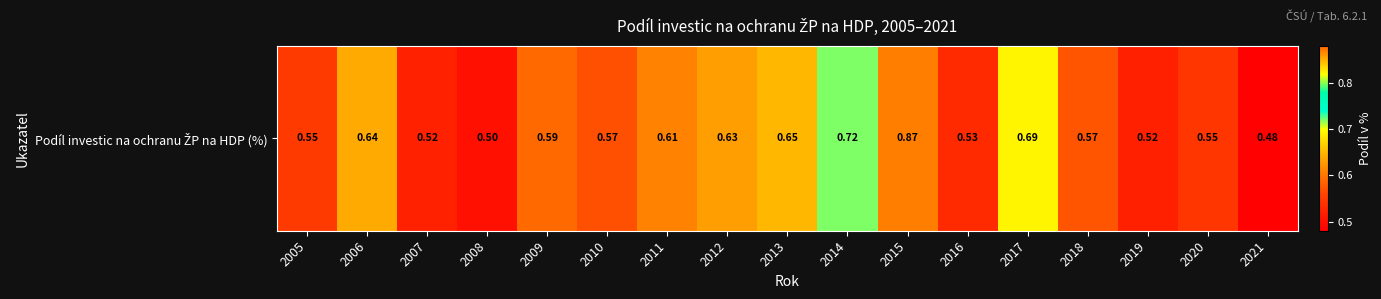

What is the average value?

0.6